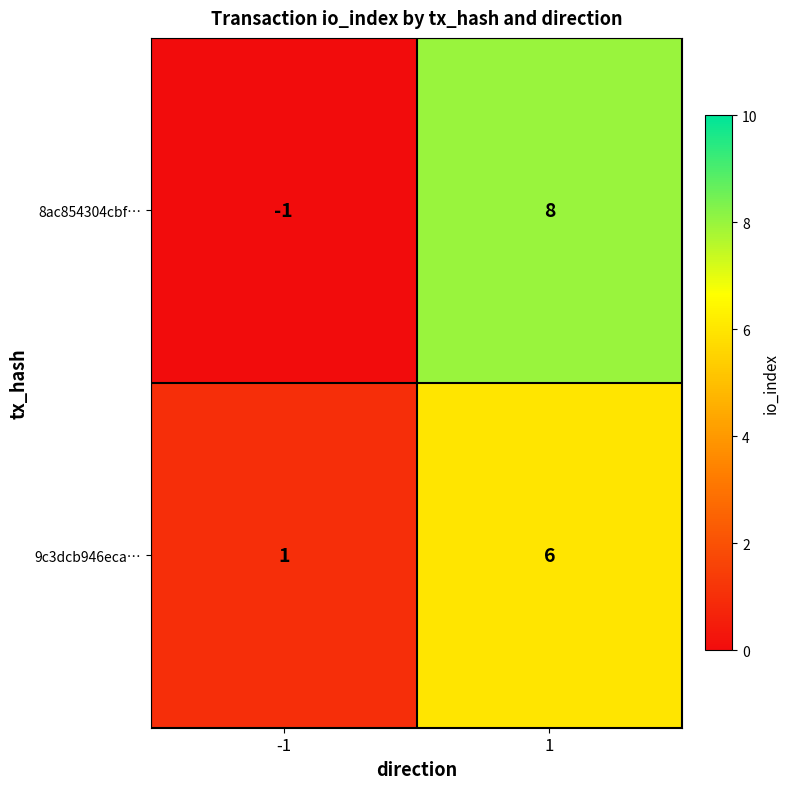

Reading left to right, extract all data points from this chart.

8ac854304cbf…: -1	8
9c3dcb946eca…: 1	6